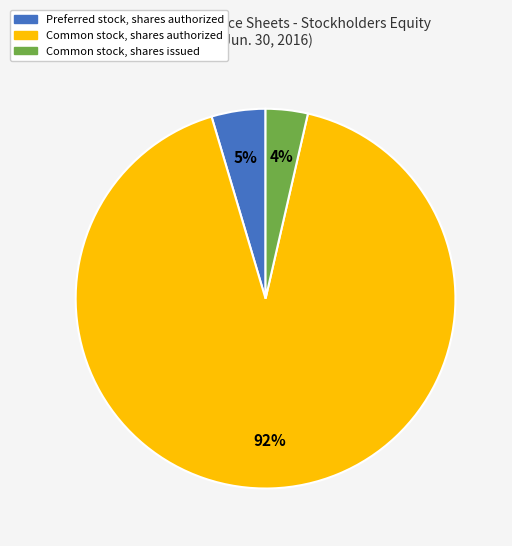

Is the sum of Common stock, shares authorized and Common stock, shares issued greater than half?

Yes